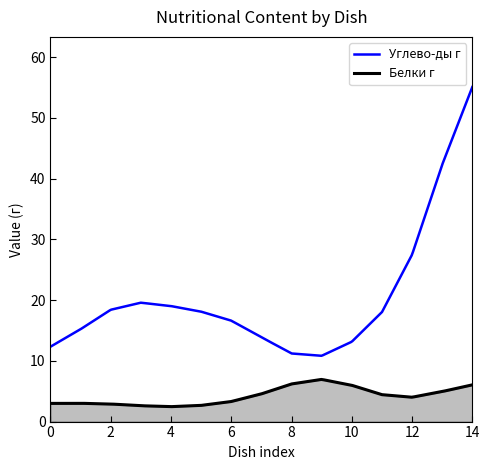

Which series has the largest range (max minus min)?

Углево-ды г